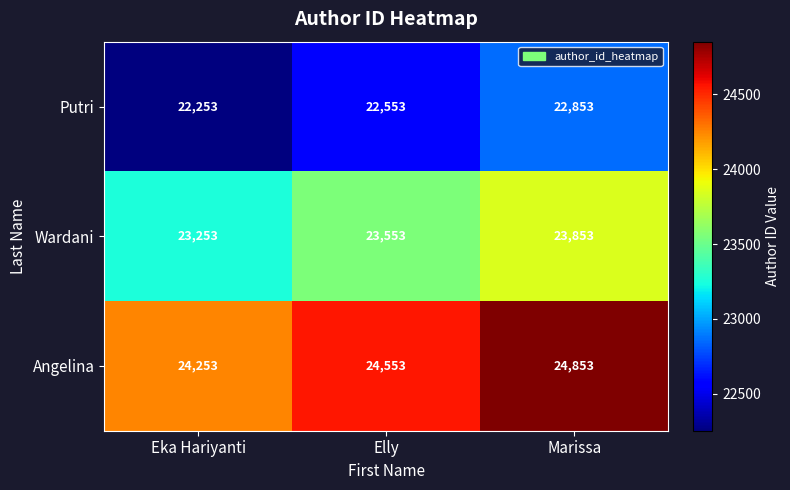

What is the highest value of the Putri series?

22853